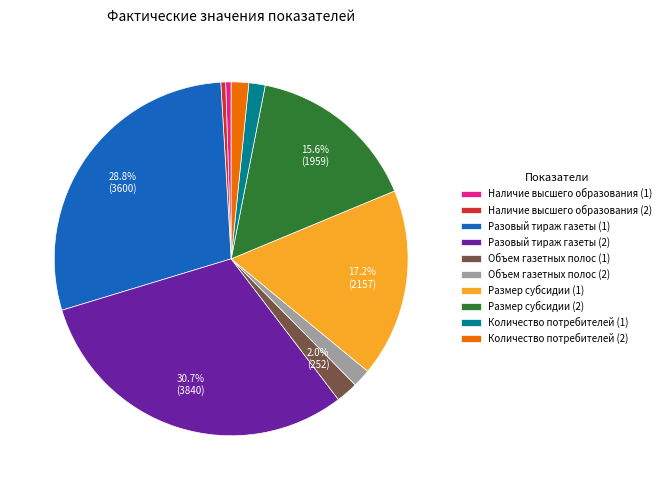

Approximately how many times larger is the value at Количество потребителей (2) compared to Объем газетных полос (1)?

0.8